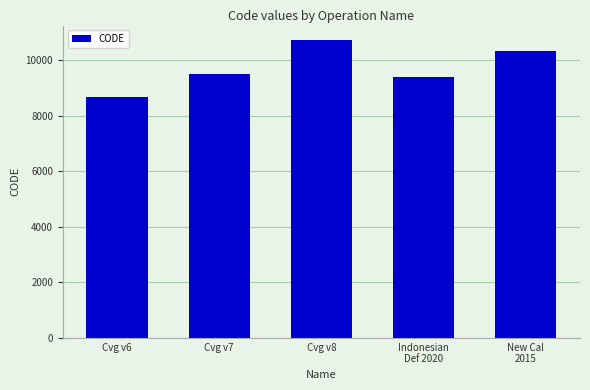

What is the ratio of the value at Cvg v6 to the value at New Cal
2015?

0.8